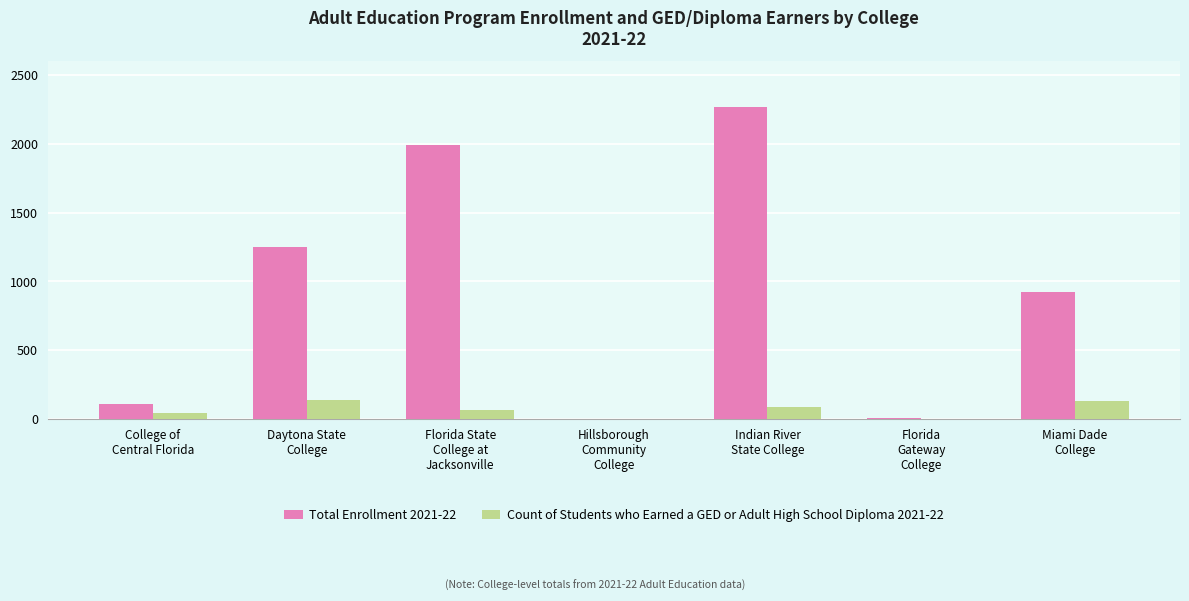

Which series has the largest total across all categories?

Total Enrollment 2021-22